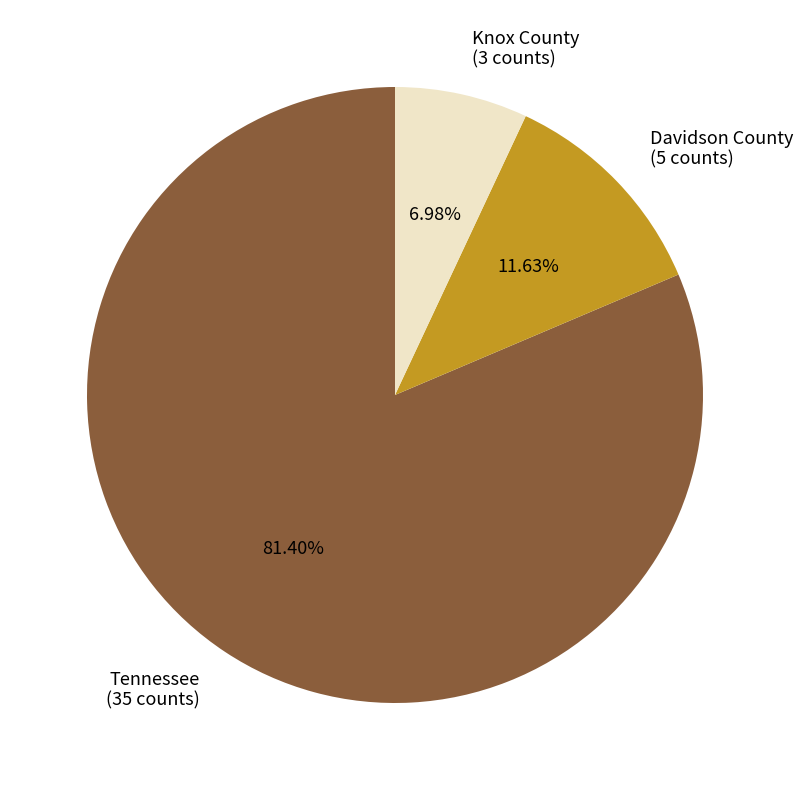

The Tennessee slice represents 81% of the pie. True or false?

True